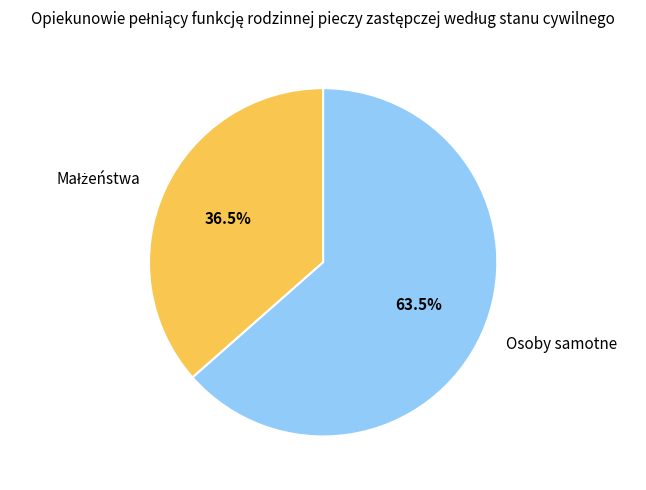

Is there a majority slice in this chart?

Yes